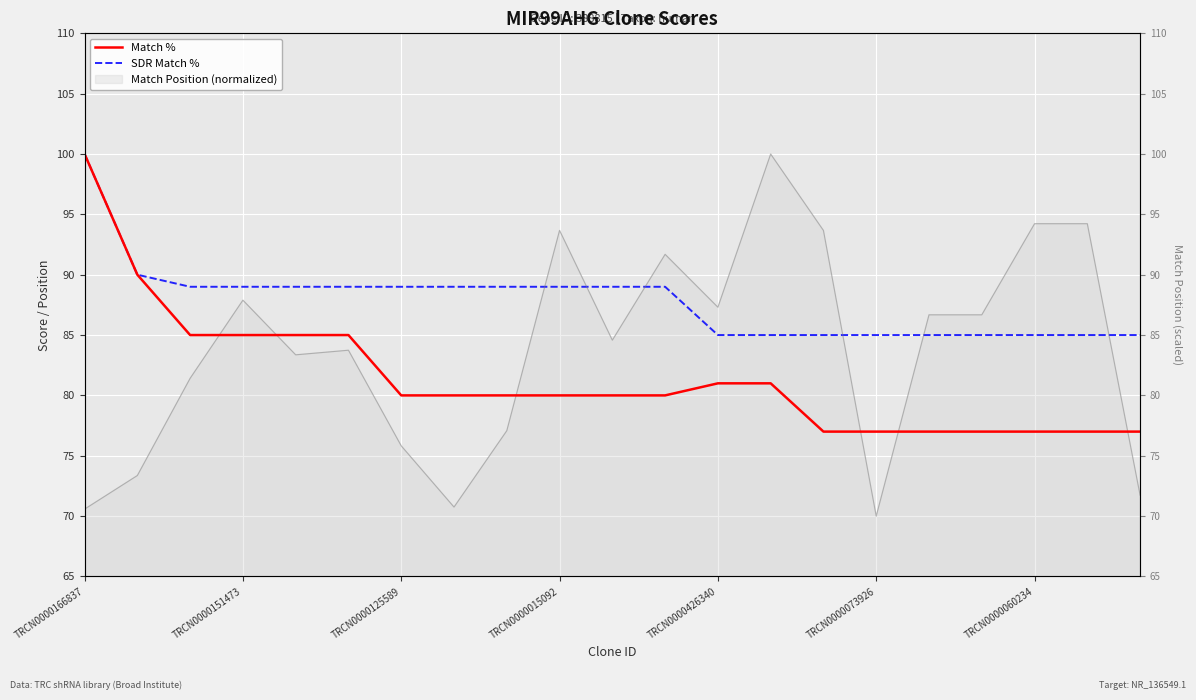

Reading right to left, extract all data points from this chart.

Match %: 77	77	77	77	77	77	77	81	81	80	80	80	80	80	80	85	85	85	85	90	100
SDR Match %: 85	85	85	85	85	85	85	85	85	89	89	89	89	89	89	89	89	89	89	90	100